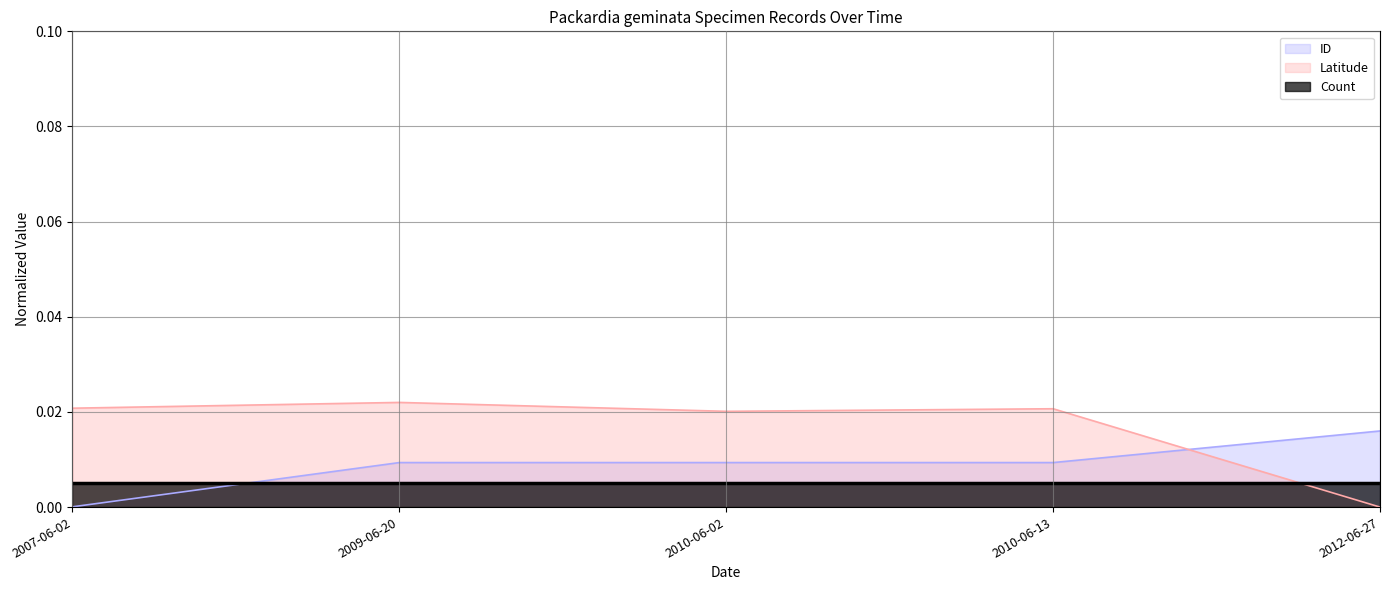

Rank the series at 2007-06-02 from highest to lowest value.

Latitude, Count, ID